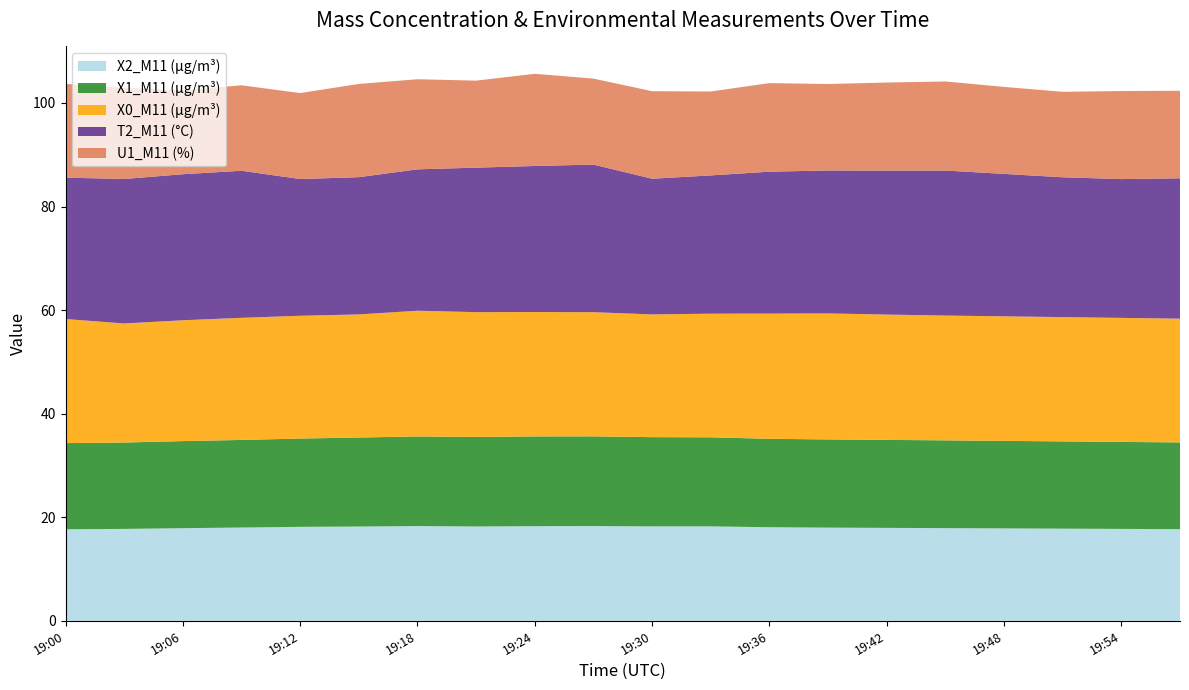

Reading left to right, extract all data points from this chart.

X2_M11 (μg/m³): 17.7	17.8	17.9	18.0	18.1	18.2	18.3	18.2	18.3	18.3	18.2	18.2	18.1	18.0	17.9	17.9	17.9	17.8	17.8	17.7
X1_M11 (μg/m³): 16.6	16.7	16.8	16.9	17.1	17.2	17.3	17.3	17.3	17.3	17.2	17.2	17.1	17.0	17.0	16.9	16.9	16.9	16.8	16.8
X0_M11 (μg/m³): 24.0	23.0	23.3	23.6	23.7	23.8	24.3	24.1	24.0	24.0	23.7	23.9	24.2	24.3	24.2	24.1	24.1	24.0	23.9	23.9
T2_M11 (°C): 27.3	27.9	28.2	28.4	26.4	26.5	27.3	27.9	28.2	28.5	26.2	26.7	27.4	27.6	27.8	28.0	27.5	27.0	26.8	27.1
U1_M11 (%): 18.1	17.6	16.2	16.5	16.6	18.0	17.4	16.8	17.8	16.6	16.9	16.2	17.1	16.7	17.0	17.2	16.8	16.5	17.0	16.9